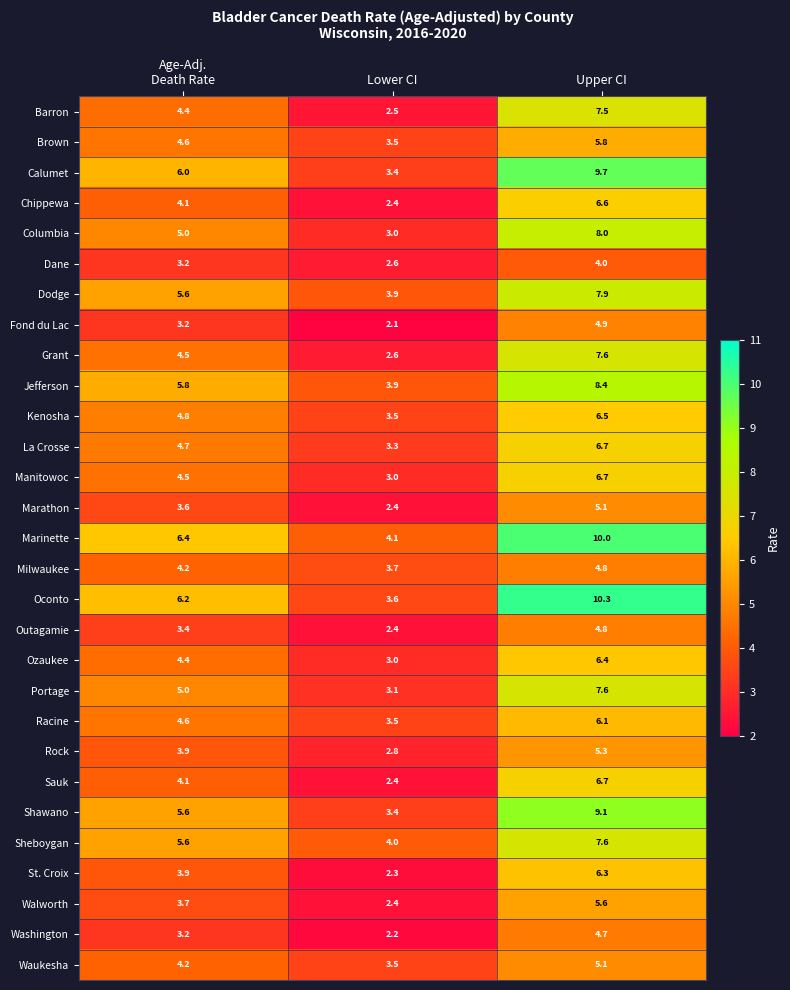

What is the approximate value of Fond du Lac at Lower CI?

2.1